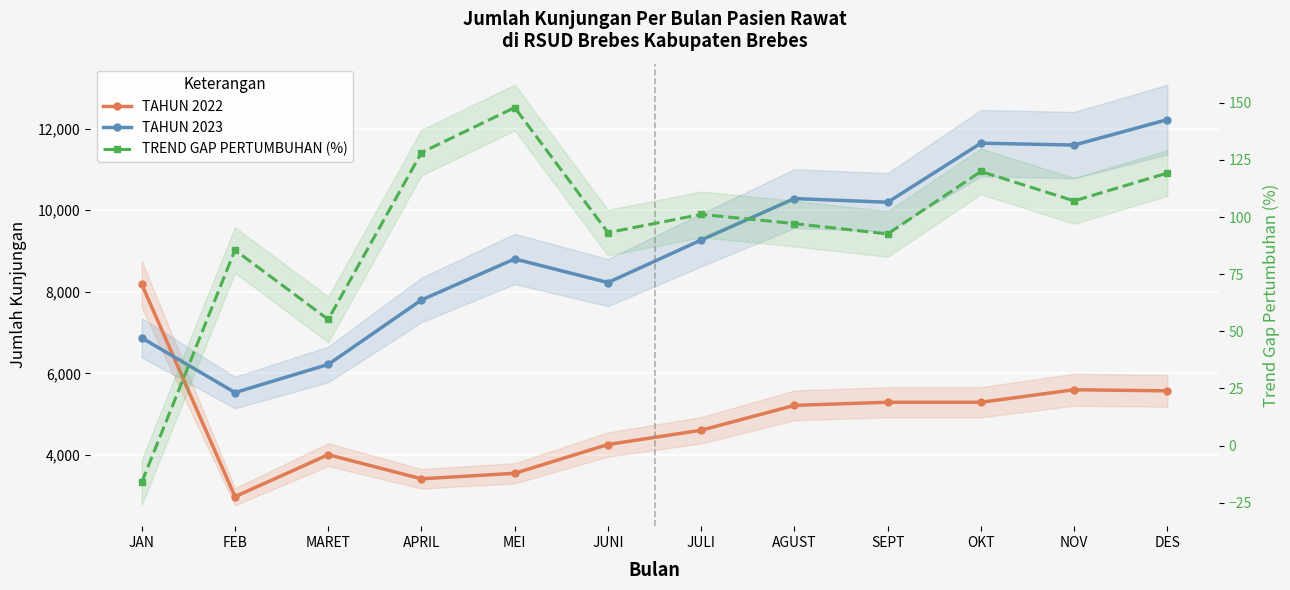

What is the sum of the TAHUN 2023 values at JAN and AGUST?

17155.0